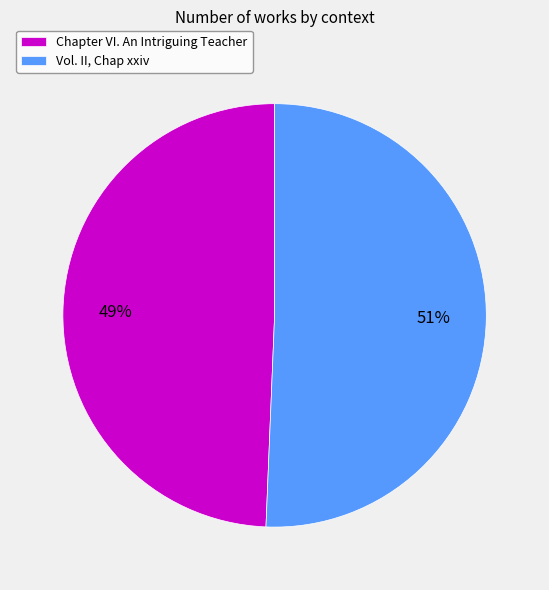

Which category accounts for the majority?

Vol. II, Chap xxiv